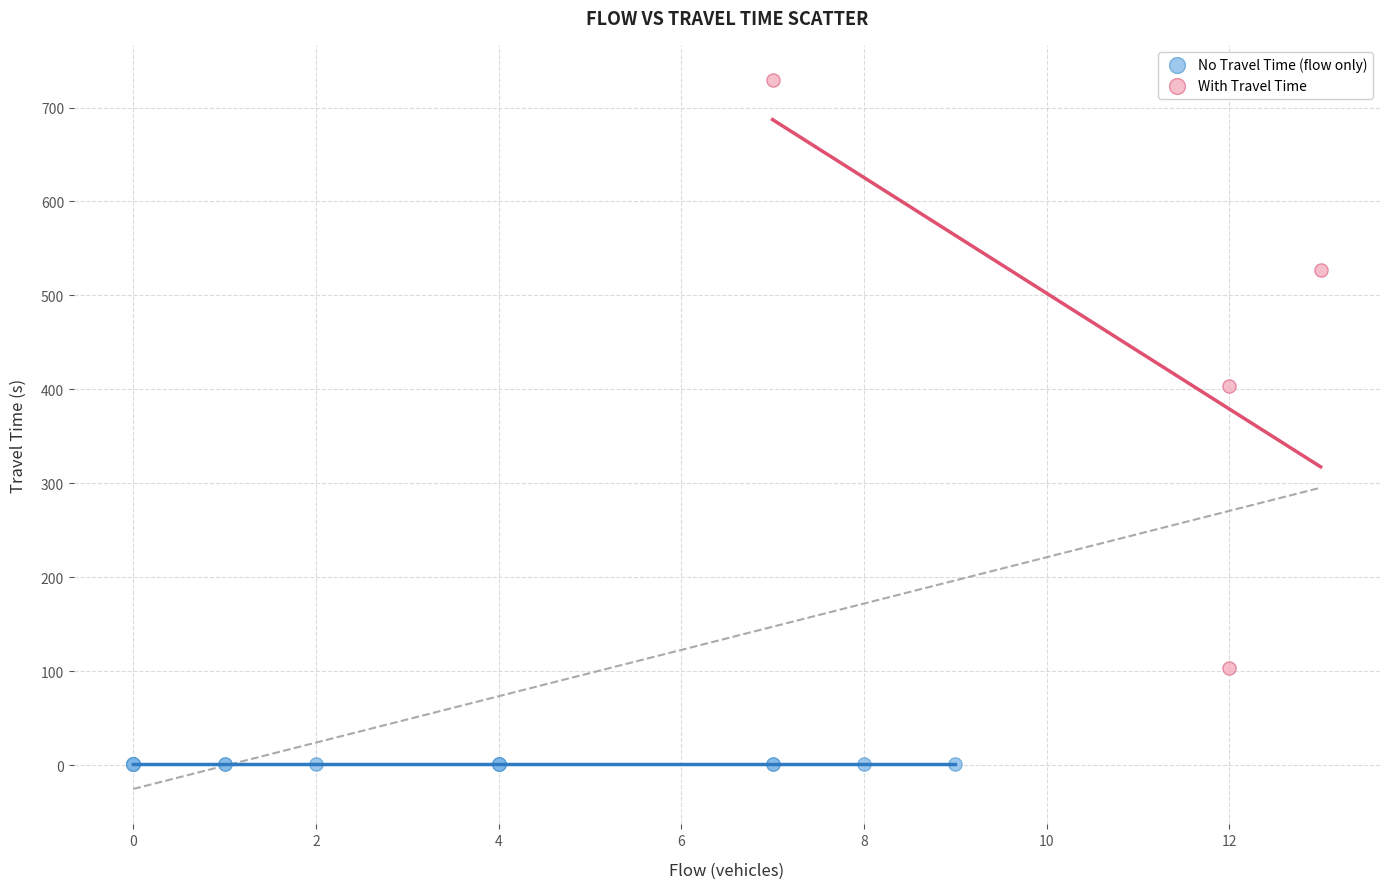

Which series contains the highest Y value?

With Travel Time